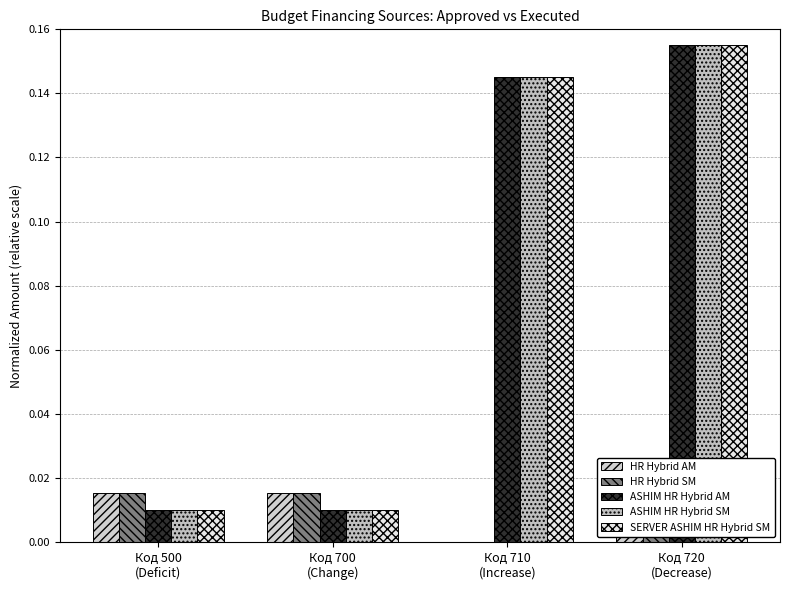

Reading right to left, list all the values displayed in this chart.

HR Hybrid AM: 0.0	0.0	0.0	0.0
HR Hybrid SM: 0.0	0.0	0.0	0.0
ASHIM HR Hybrid AM: 0.2	0.1	0.0	0.0
ASHIM HR Hybrid SM: 0.2	0.1	0.0	0.0
SERVER ASHIM HR Hybrid SM: 0.2	0.1	0.0	0.0